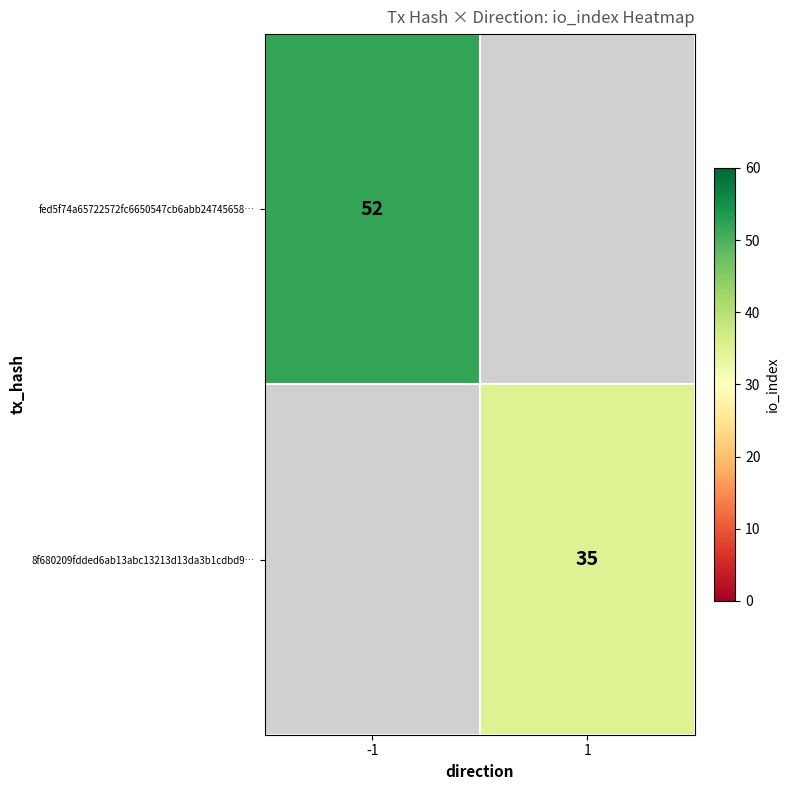

The 8f680209fdded6ab13abc13213d13da3b1cdbd9… series shows 35 at 1. True or false?

True